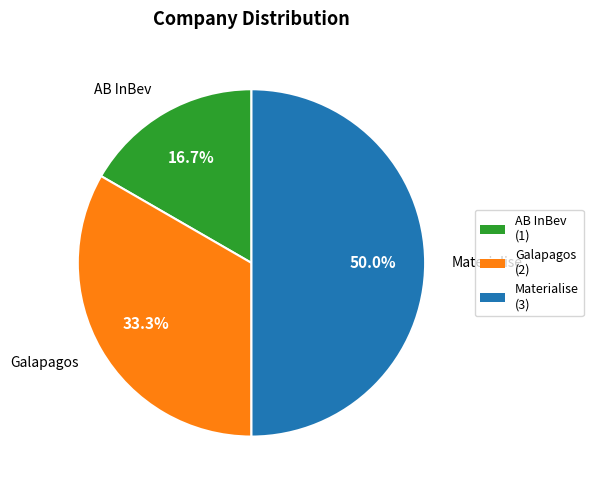

To the nearest percent, what is the difference between the largest and smallest slice percentages?

33%